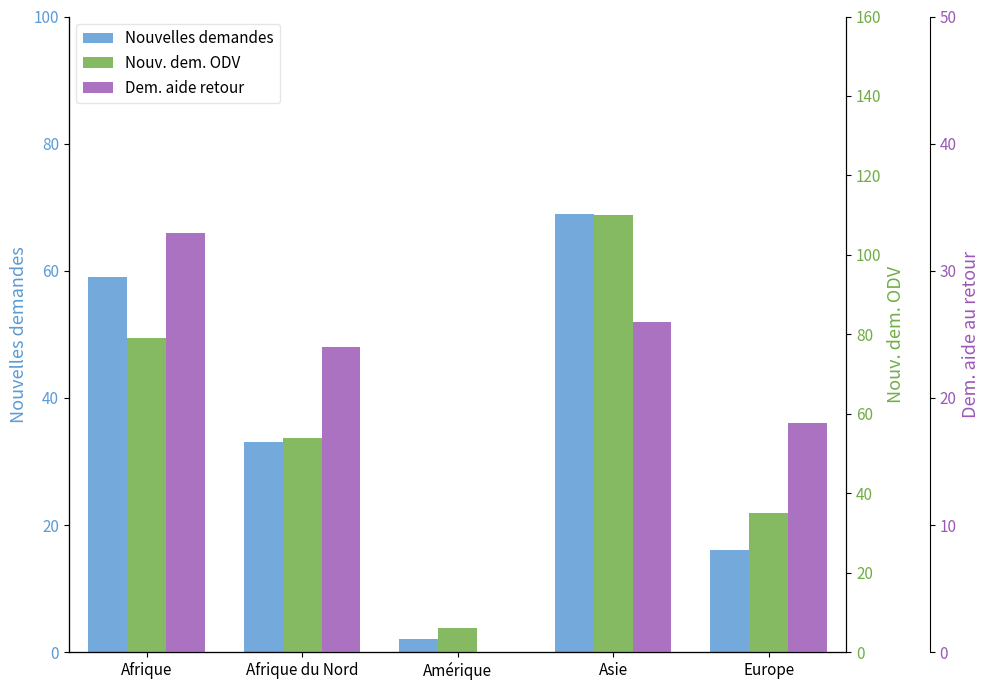

At which label does Nouvelles demandes reach its peak?

Asie